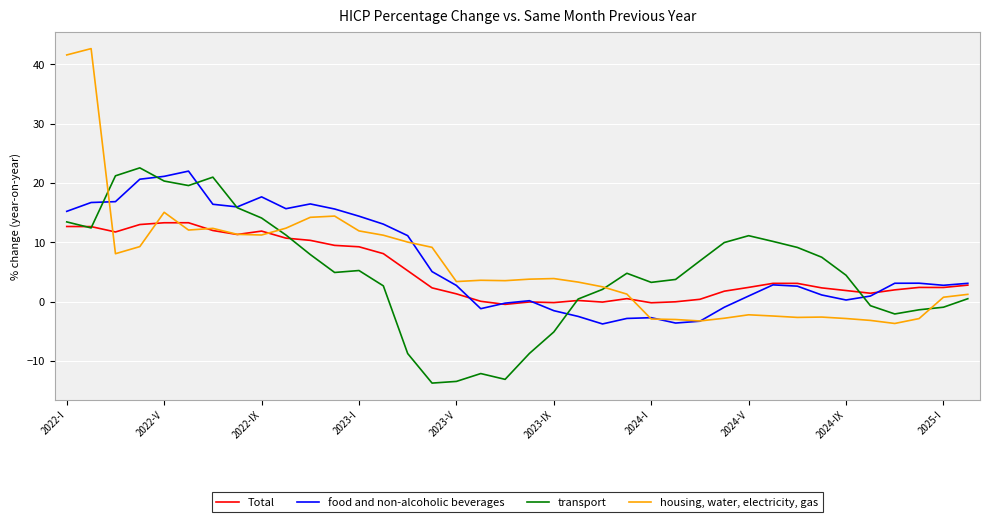

What is the minimum value shown in the chart?

-13.7